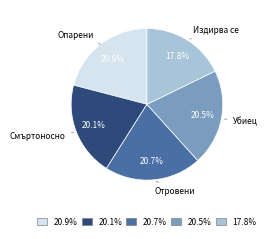

Is there any slice that represents more than half of the pie?

No